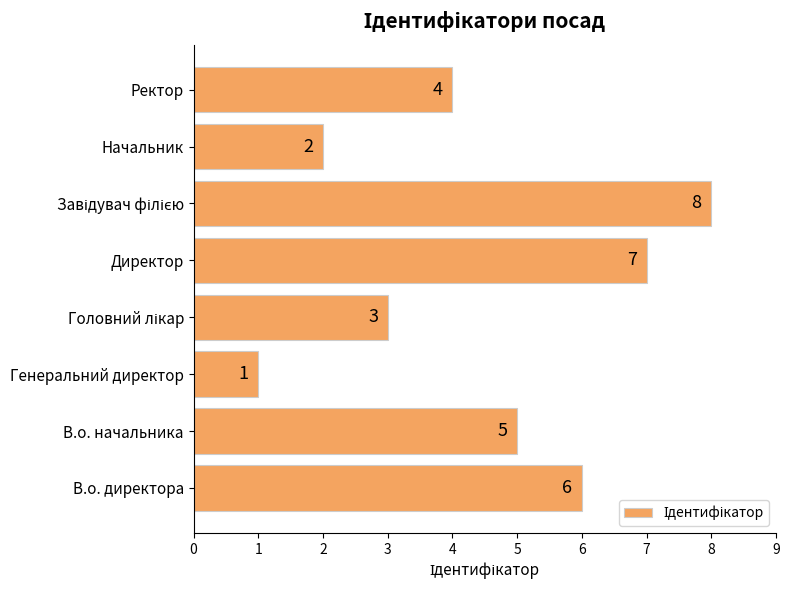

What is the change in value from В.о. начальника to Директор?

+2